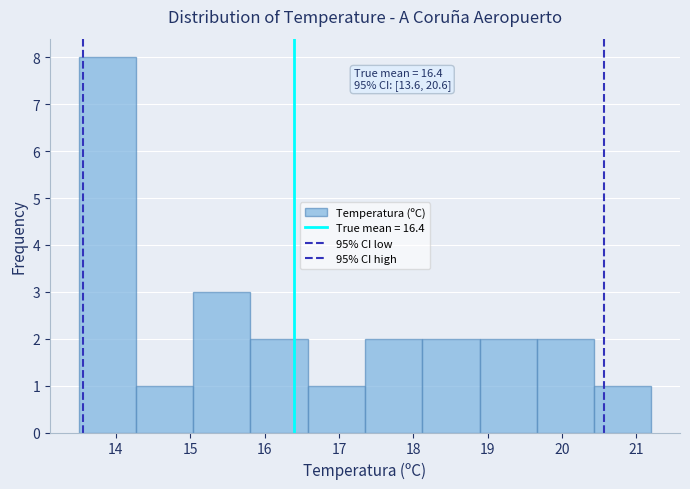

Over which range of the x-axis is the bar tallest?

13.50 to 14.27